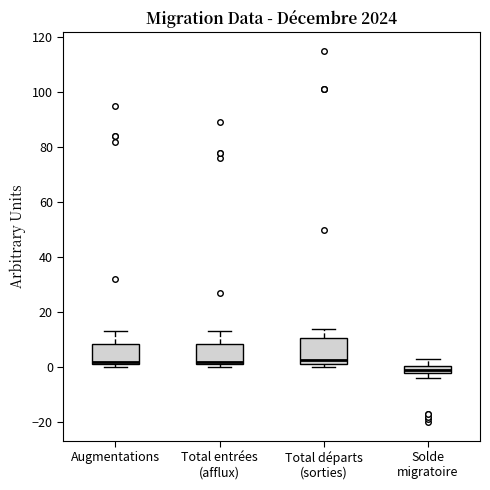

Which box's median line is the lowest?

Solde migratoire